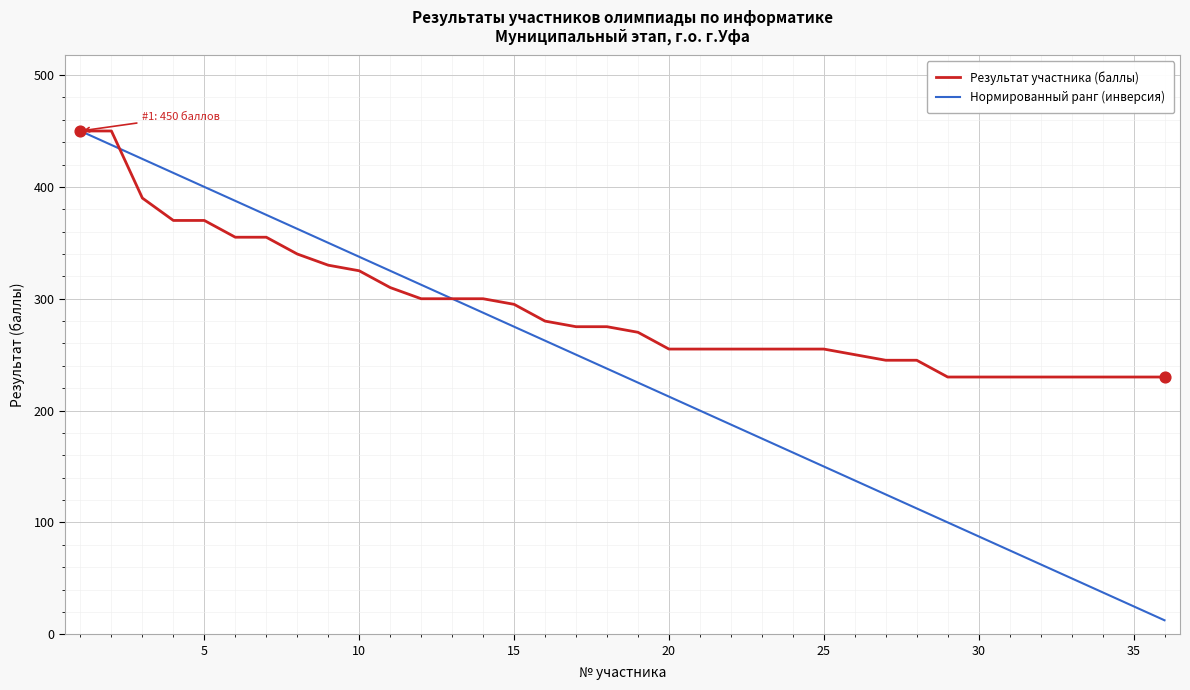

What are all the series names shown in the legend?

Результат участника (баллы), Нормированный ранг (инверсия)